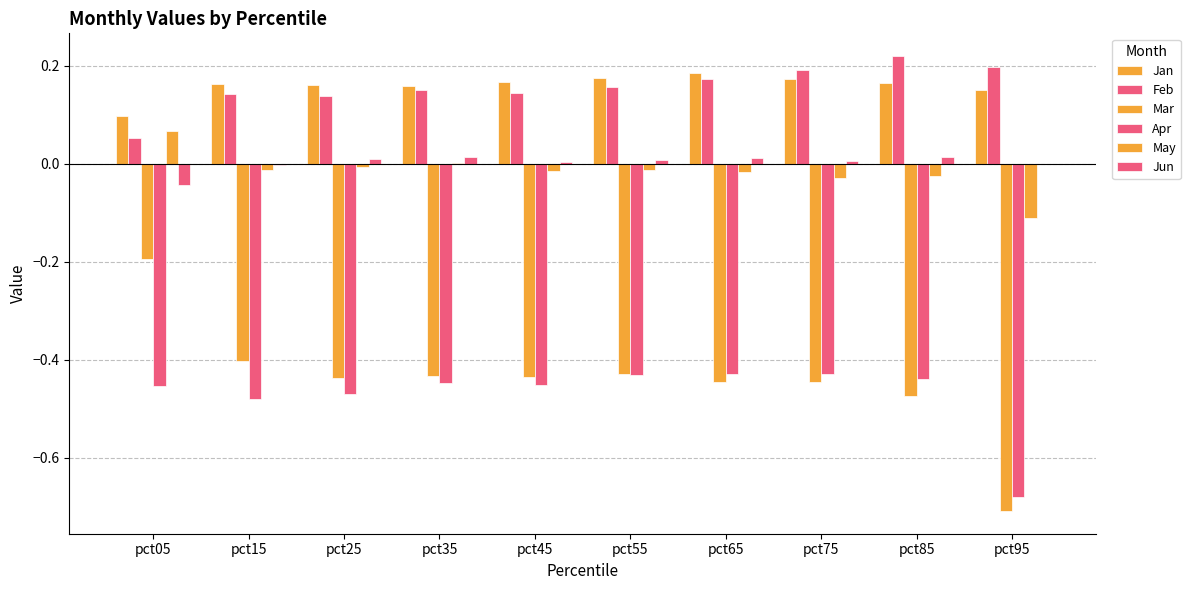

Does the chart contain stacked bars?

No